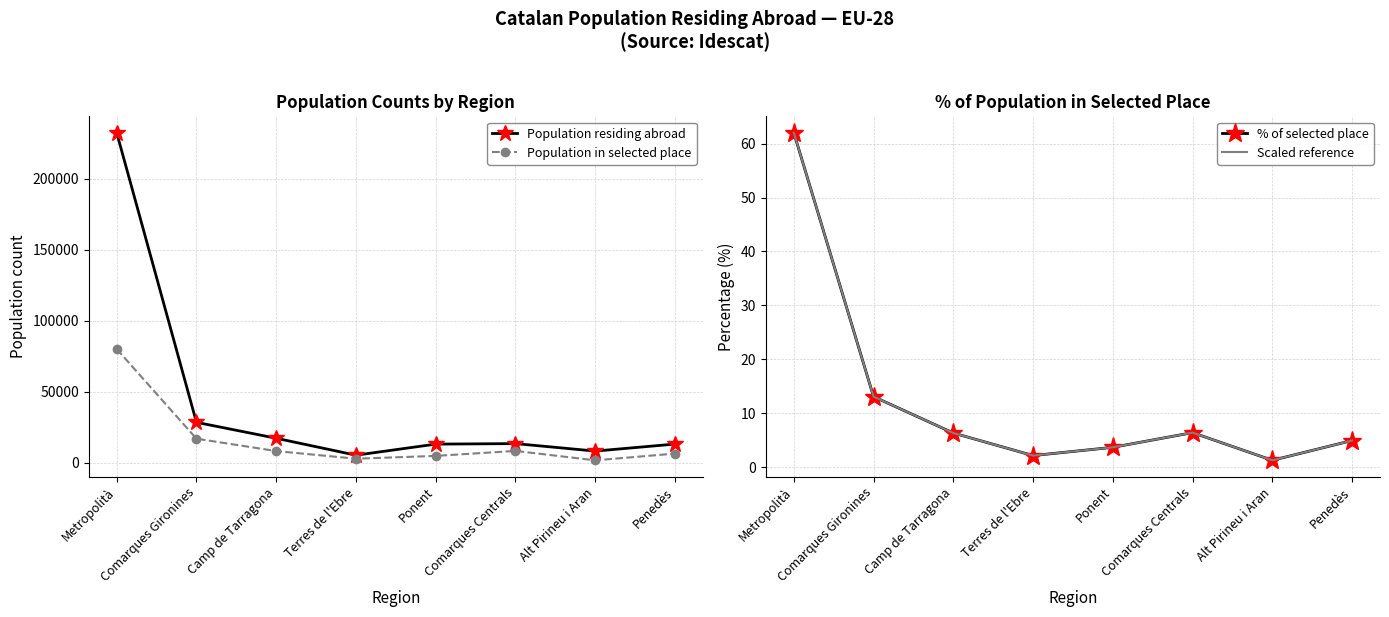

At which label does Population in selected place first exceed 8194?

Metropolità